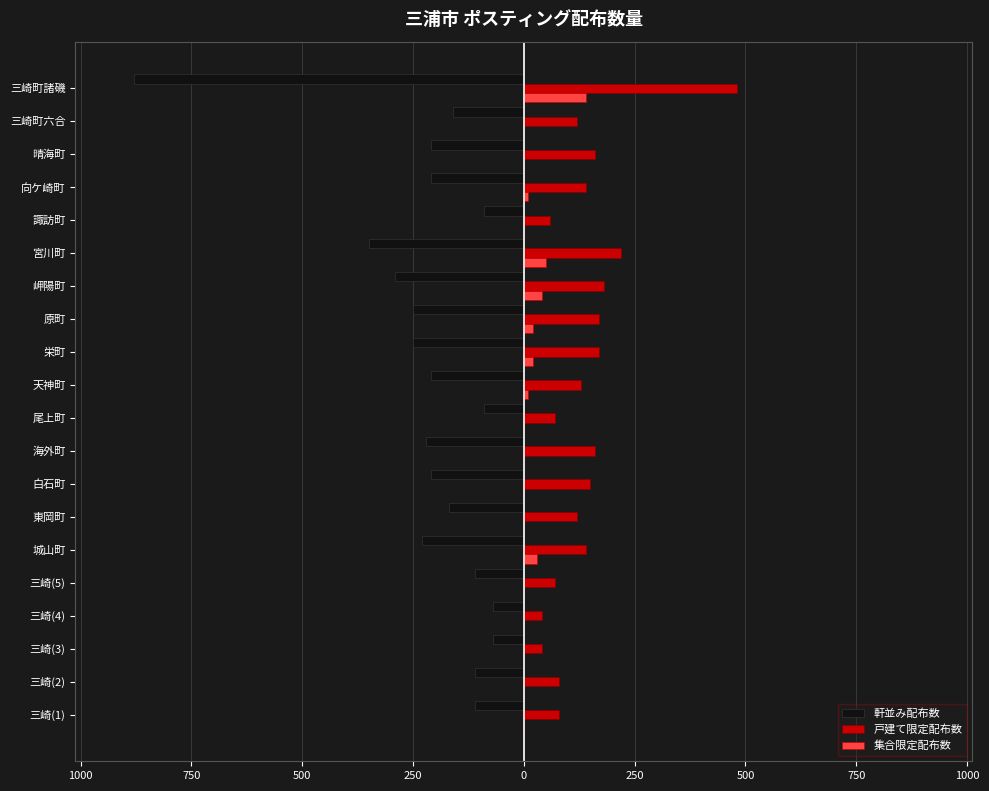

At how many categories does at least one series exceed 360?

1